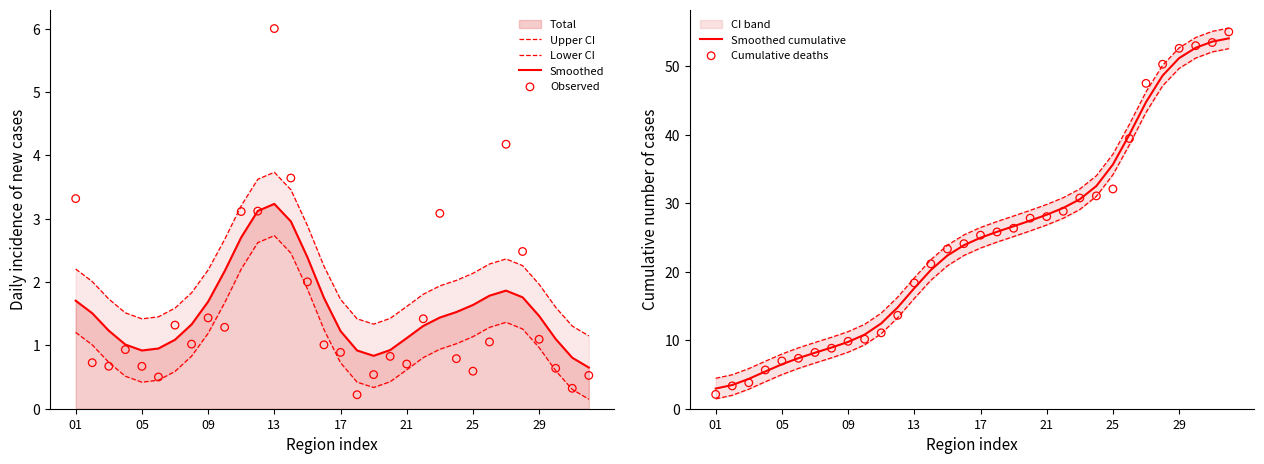

What is the minimum value for Smoothed?

0.6